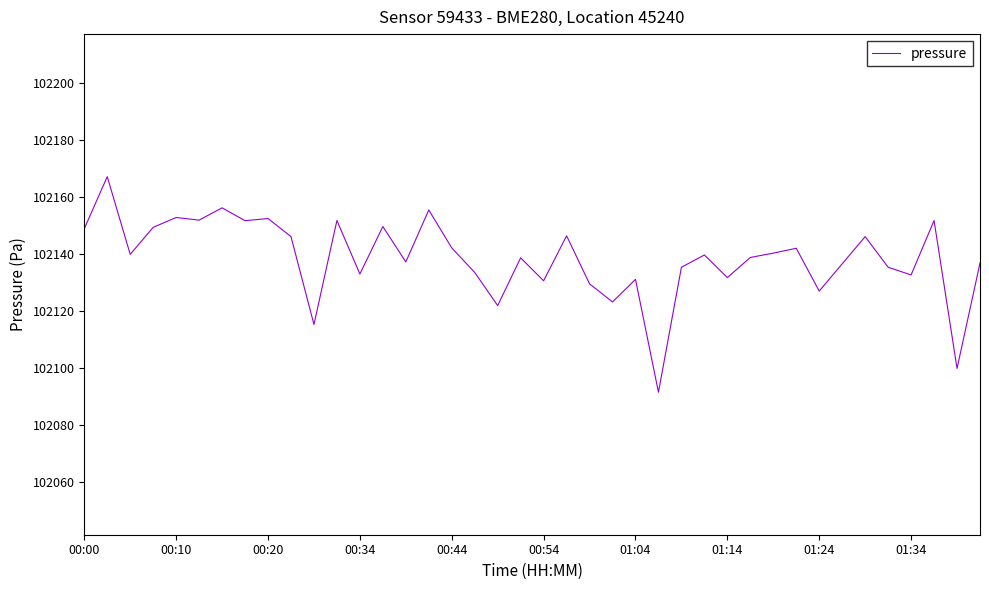

What is the difference between the maximum and minimum values?

75.6